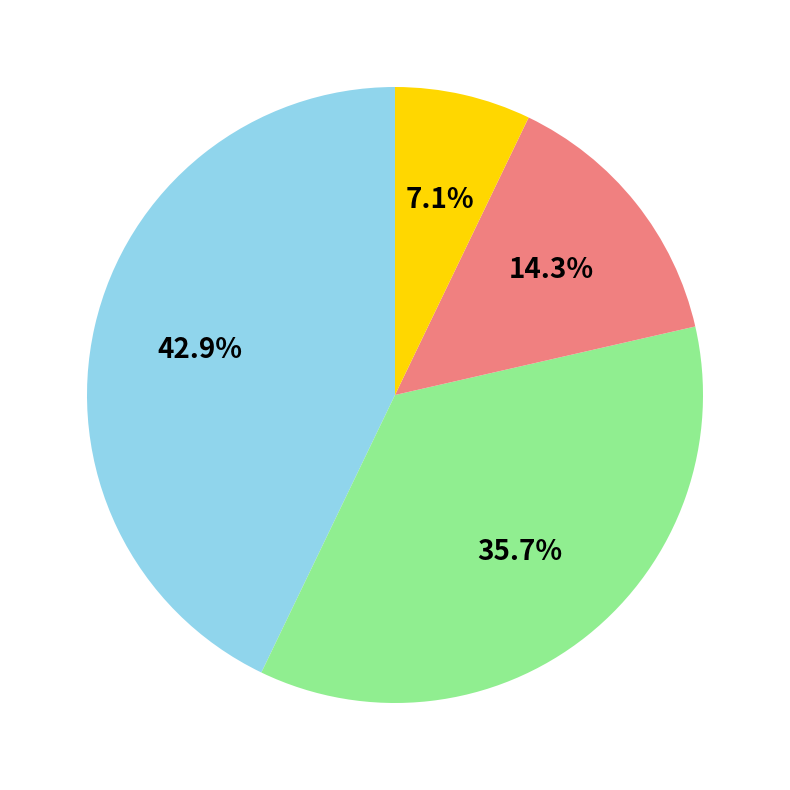

How many segments does this pie chart have?

4